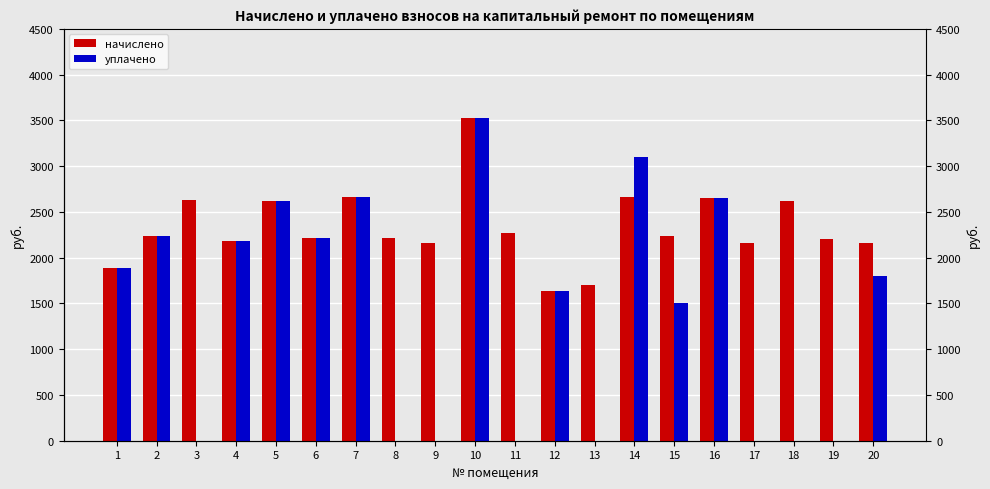

How many values in the уплачено series exceed 1796?

10